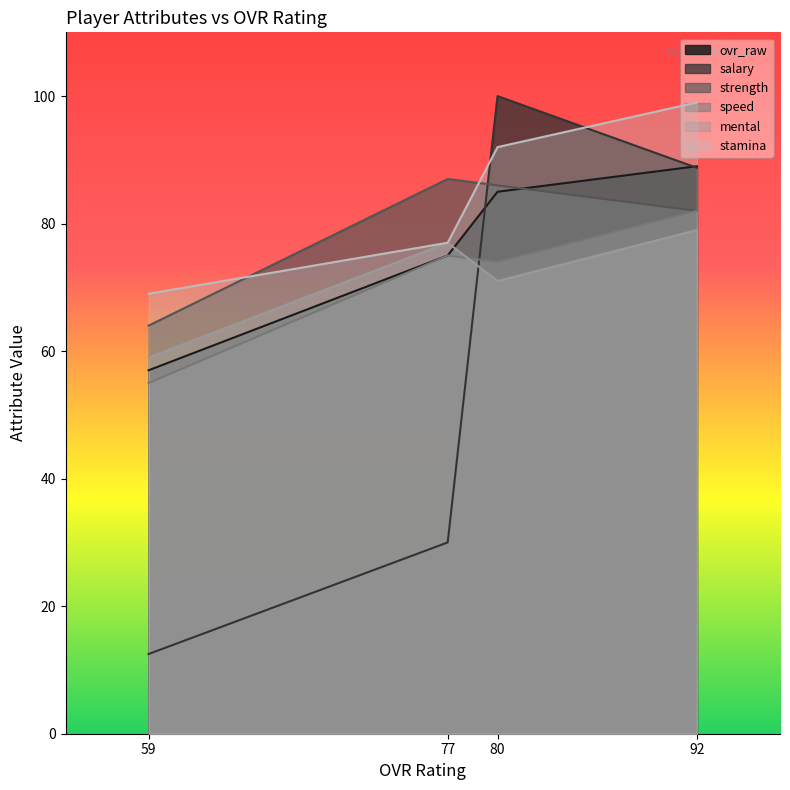

Which series has the largest range (max minus min)?

salary